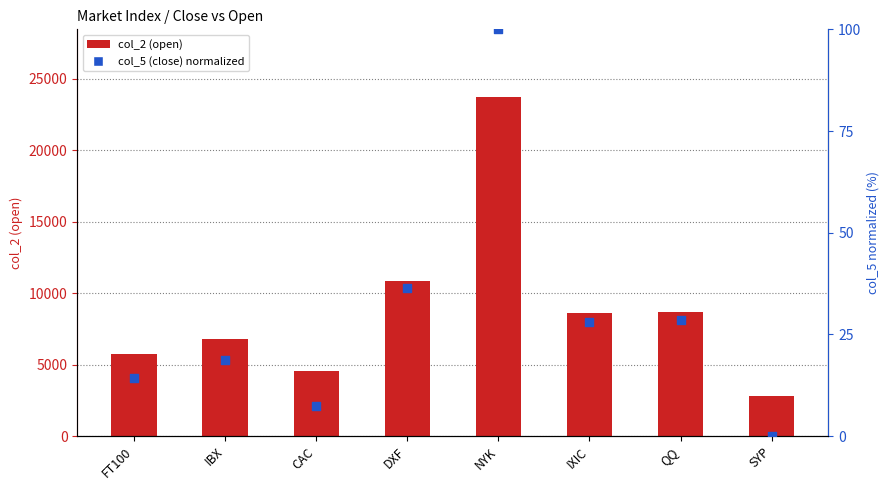

Is the value of col_2 (open) at DXF greater than the value of col_5 (close) normalized at SYP?

Yes